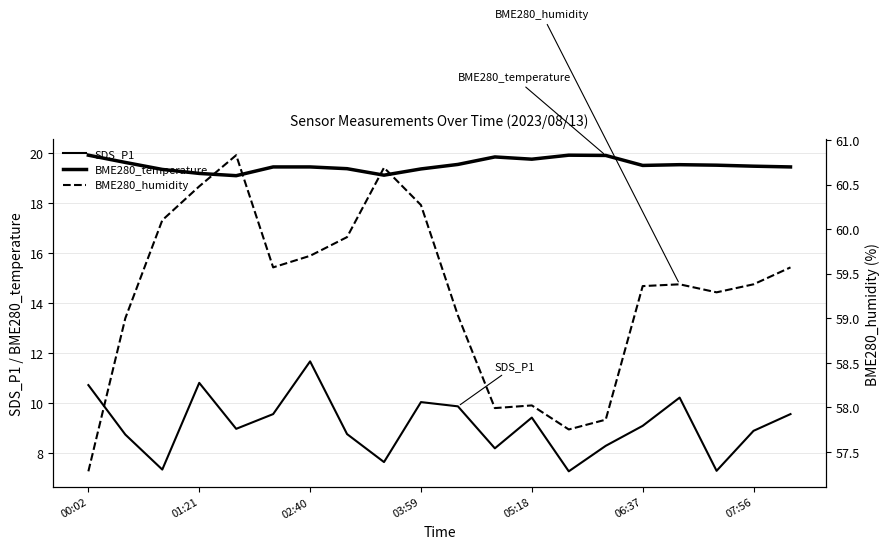

Which series has the widest spread of values?

SDS_P1